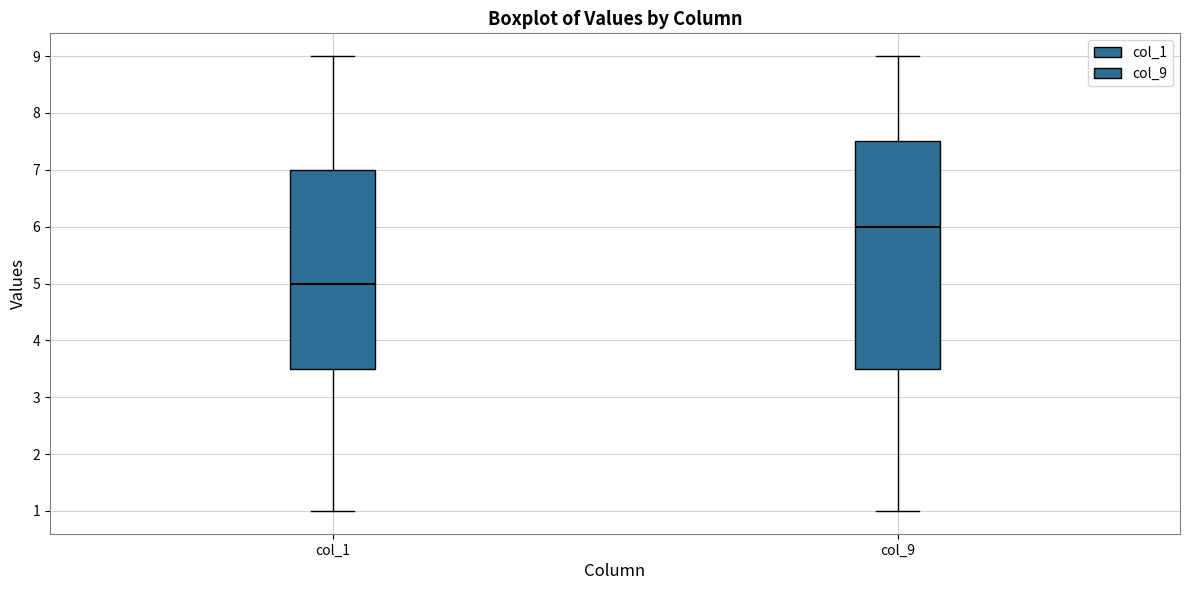

Where is the lower edge of the box for col_9 on the y-axis? The values are not printed on the chart, so give them approximately, as read against the axis.

3.5